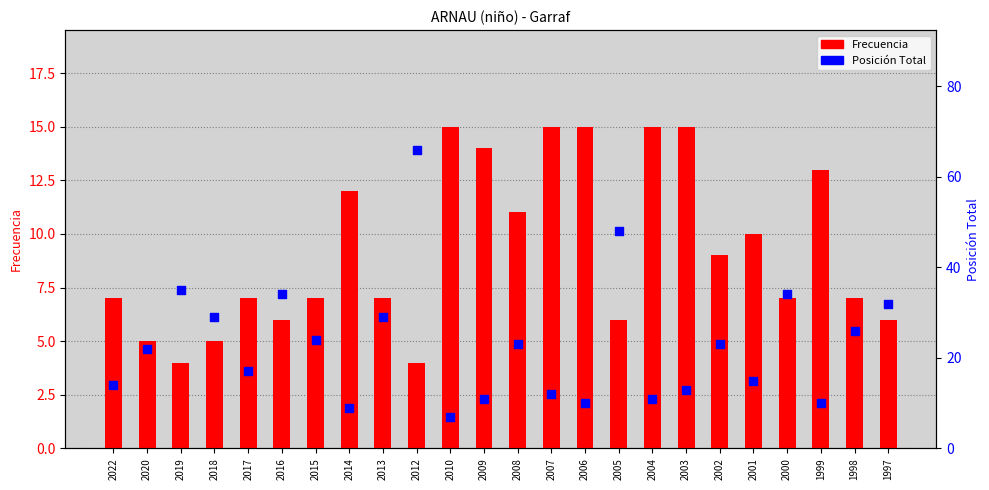

Is the value of Posición Total at 2017 greater than the value of Frecuencia at 1997?

Yes